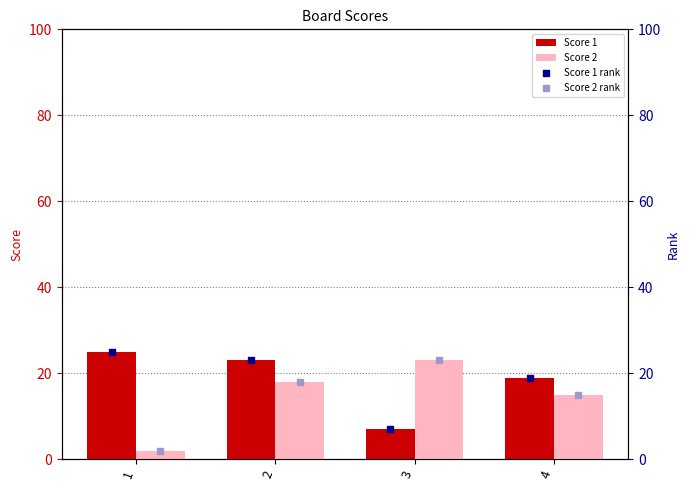

At how many categories does at least one series exceed 10?

4